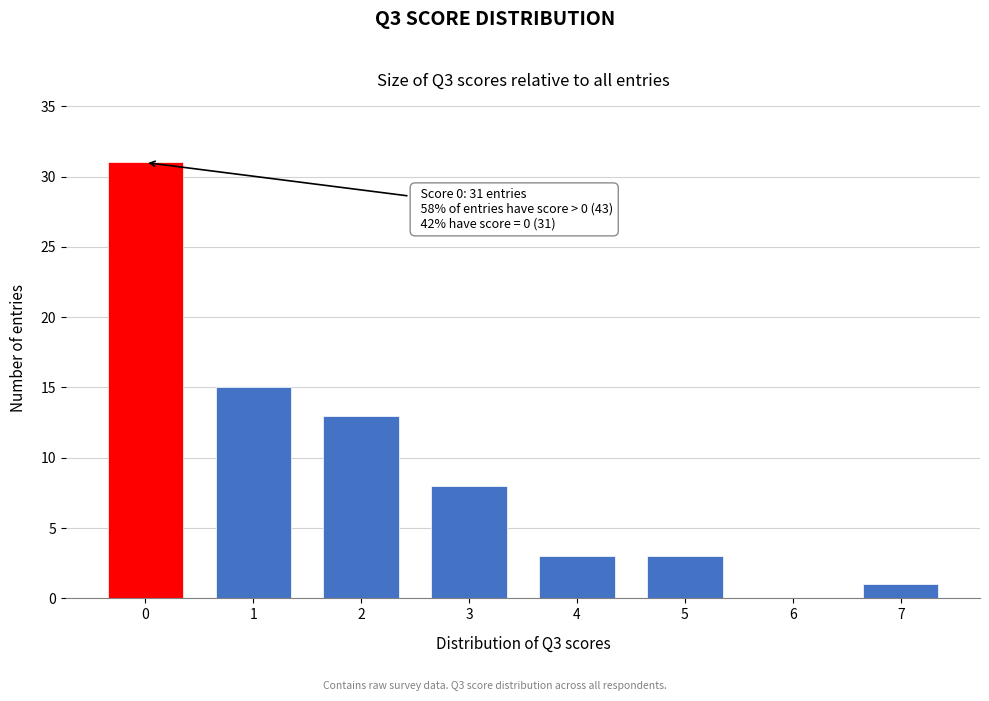

Reading left to right, list all the values displayed in this chart.

0=31	1=15	2=13	3=8	4=3	5=3	6=0	7=1